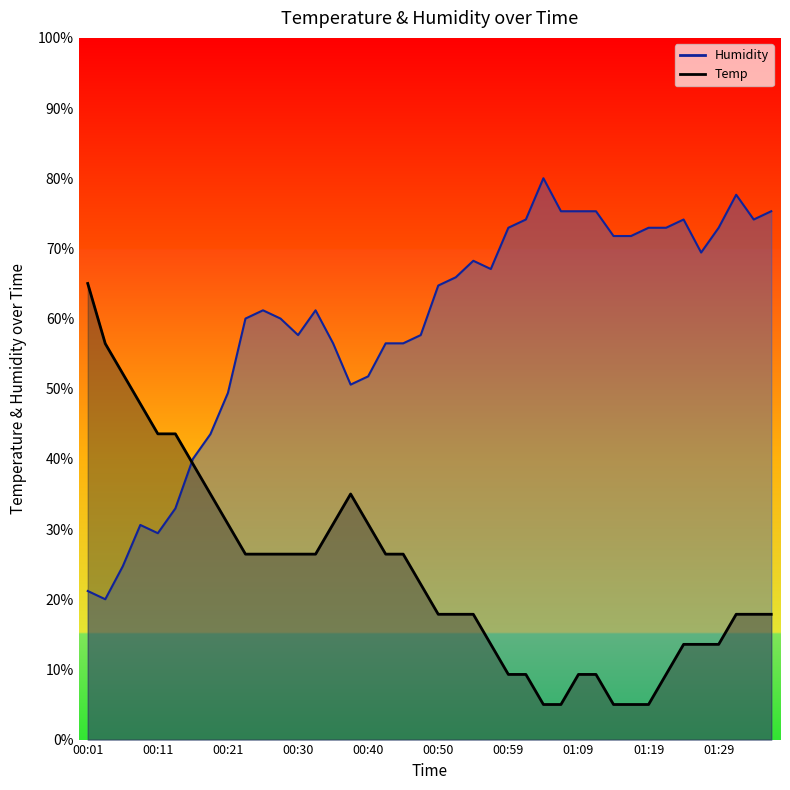

Which series ends up on top after the final intersection of Temp and Humidity?

Humidity